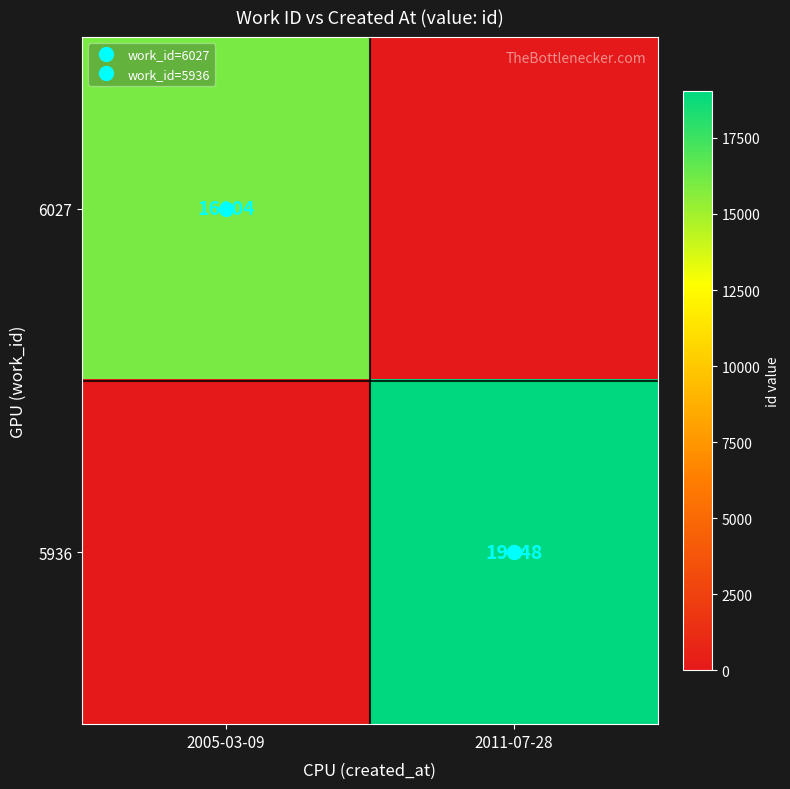

At which category is the sum across all series the highest?

2011-07-28